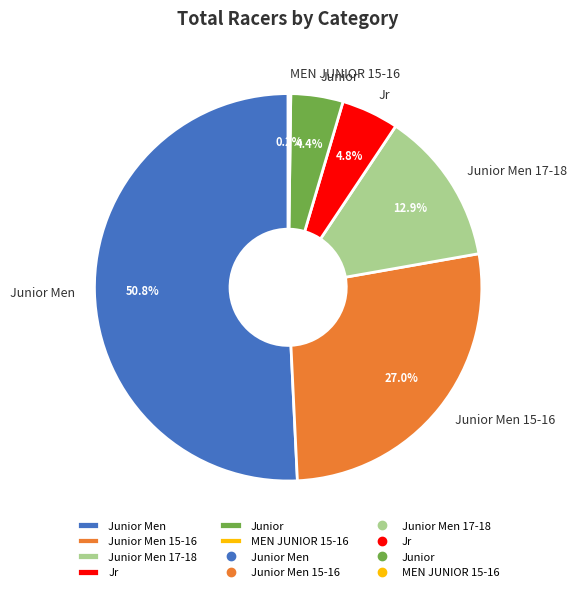

True or false: Junior Men accounts for 1% of the total.

False